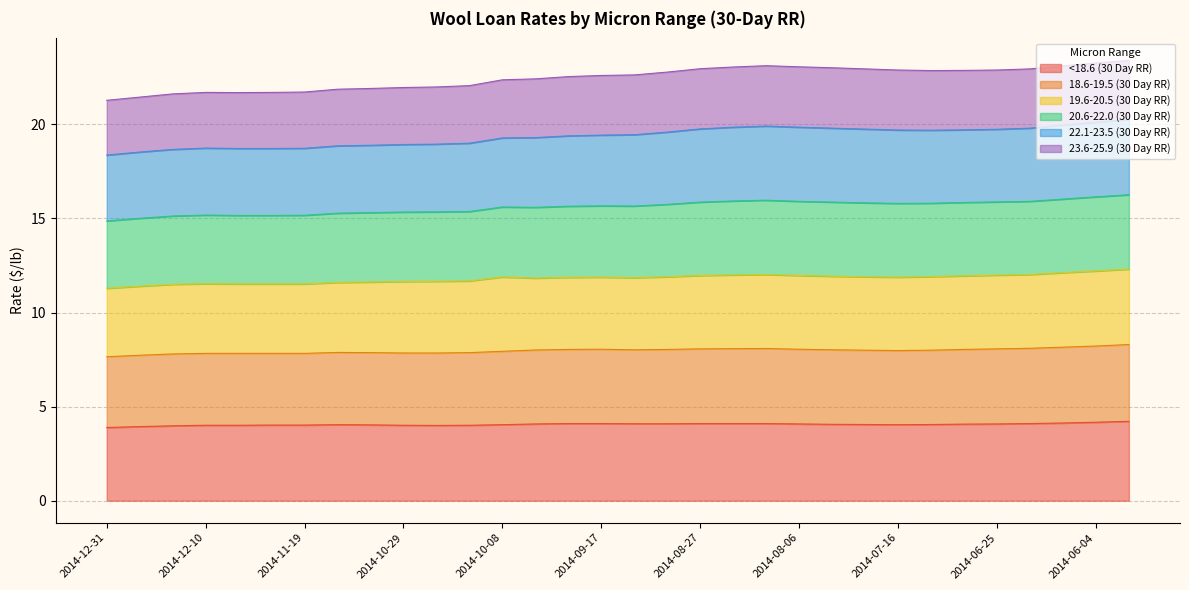

In 18.6-19.5 (30 Day RR), how many points are lower than both neighbors (excluding endpoints)?

3